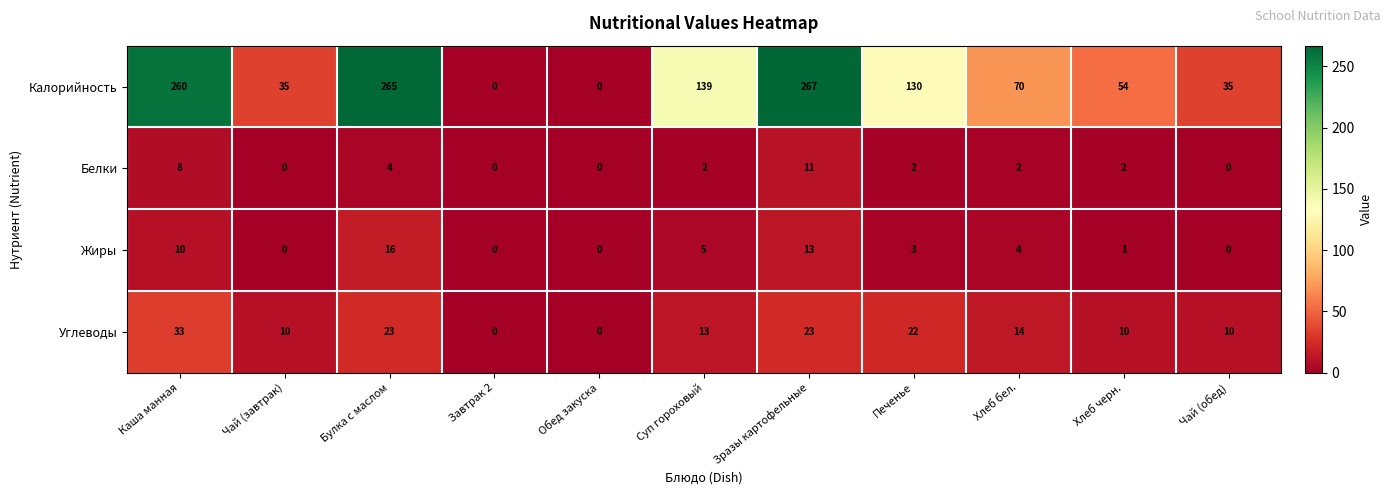

At which label does Углеводы first exceed 13?

Каша манная